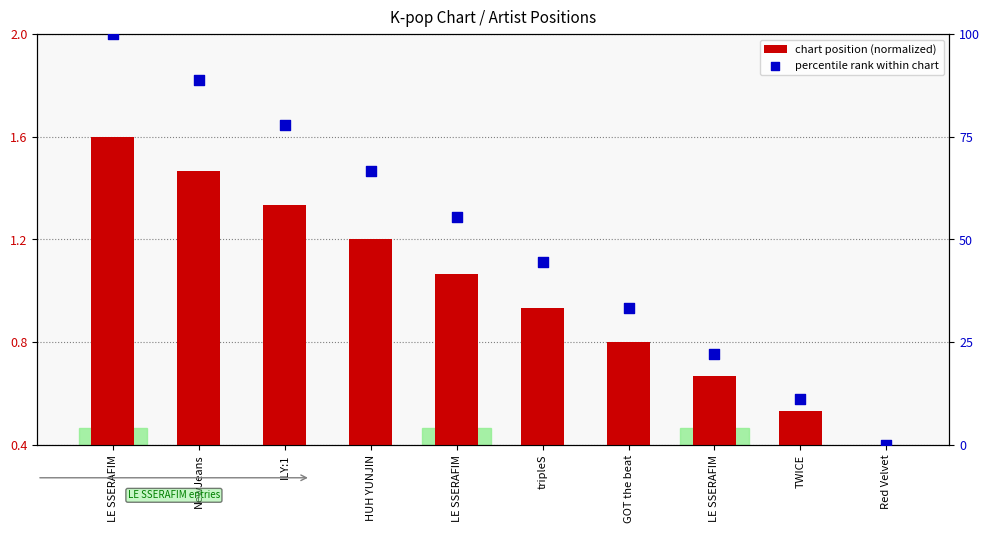

What is the total value across all series at HUH YUNJIN?

67.9